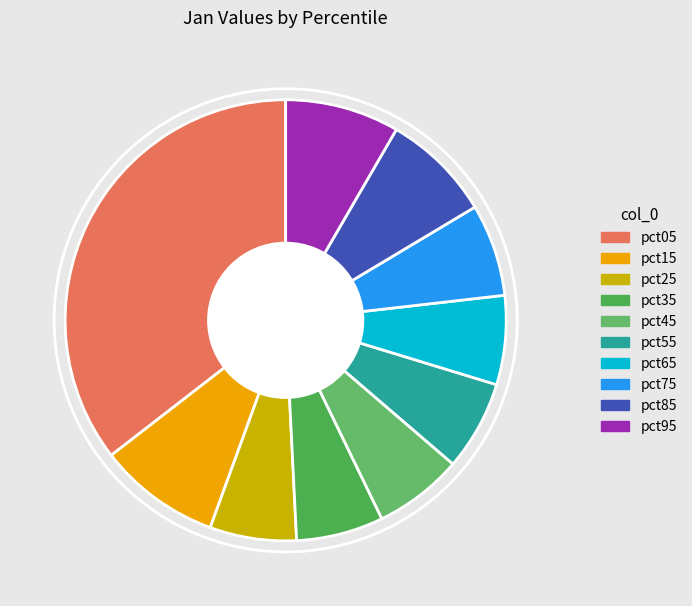

Does pct85 represent more than half of the total?

No